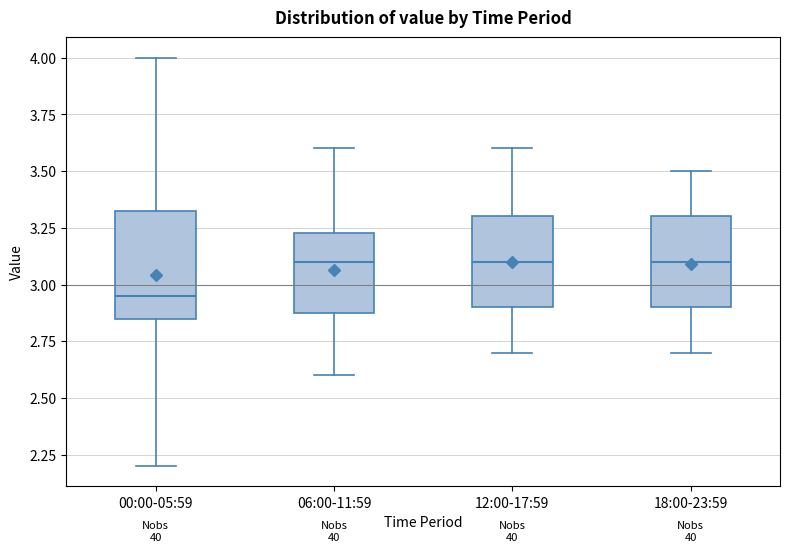

Reading left to right, read every box against the y-axis: the position of its median line, the range the box covers, and the ends of its whiskers. The values are not printed on the chart, so give them approximately, as read against the axis.

00:00-05:59: median 2.95, box 2.85 to 3.35, whiskers 2.20 to 4.00
06:00-11:59: median 3.10, box 2.90 to 3.25, whiskers 2.60 to 3.60
12:00-17:59: median 3.10, box 2.90 to 3.30, whiskers 2.70 to 3.60
18:00-23:59: median 3.10, box 2.90 to 3.30, whiskers 2.70 to 3.50